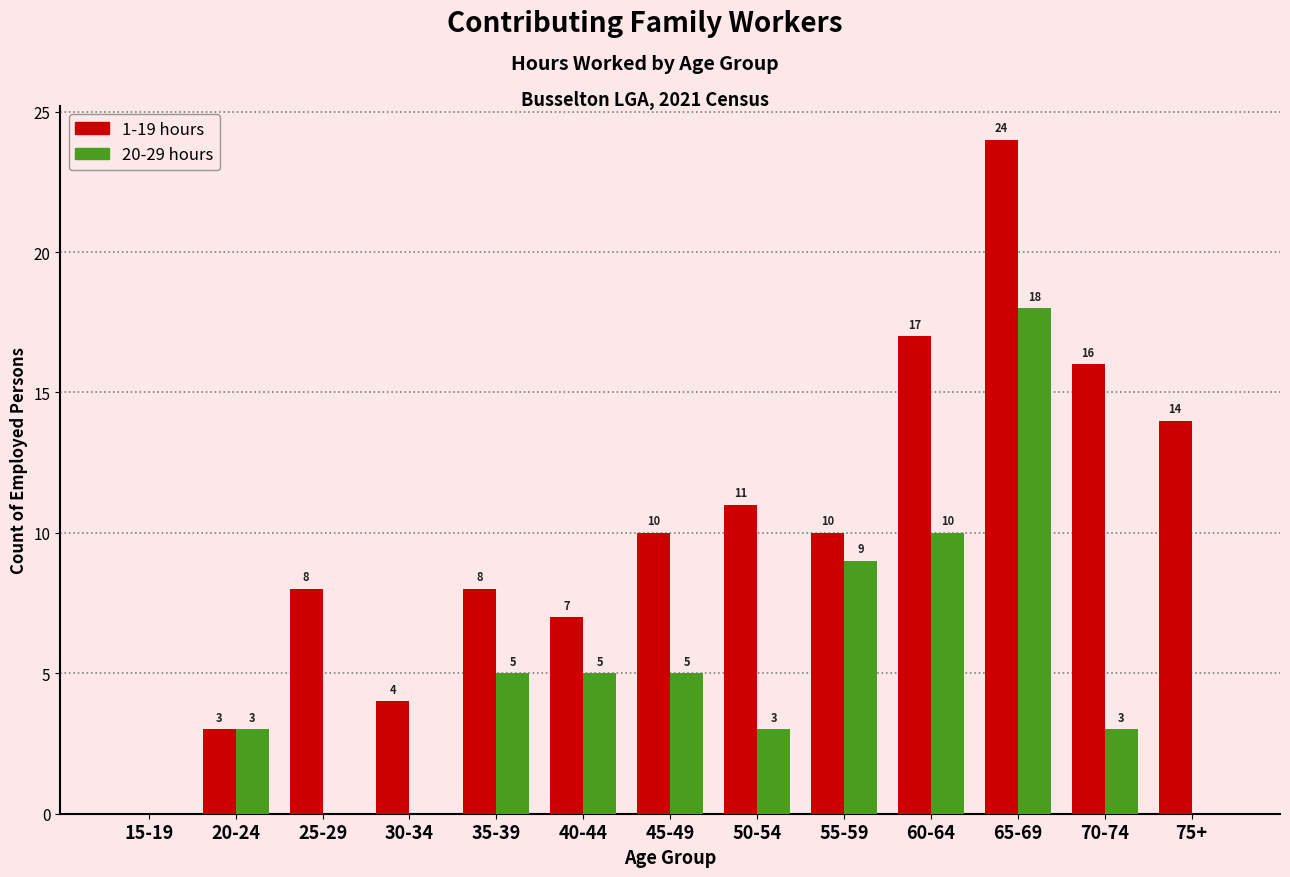

Reading left to right, list all the values displayed in this chart.

1-19 hours: 15-19=0	20-24=3	25-29=8	30-34=4	35-39=8	40-44=7	45-49=10	50-54=11	55-59=10	60-64=17	65-69=24	70-74=16	75+=14
20-29 hours: 15-19=0	20-24=3	25-29=0	30-34=0	35-39=5	40-44=5	45-49=5	50-54=3	55-59=9	60-64=10	65-69=18	70-74=3	75+=0